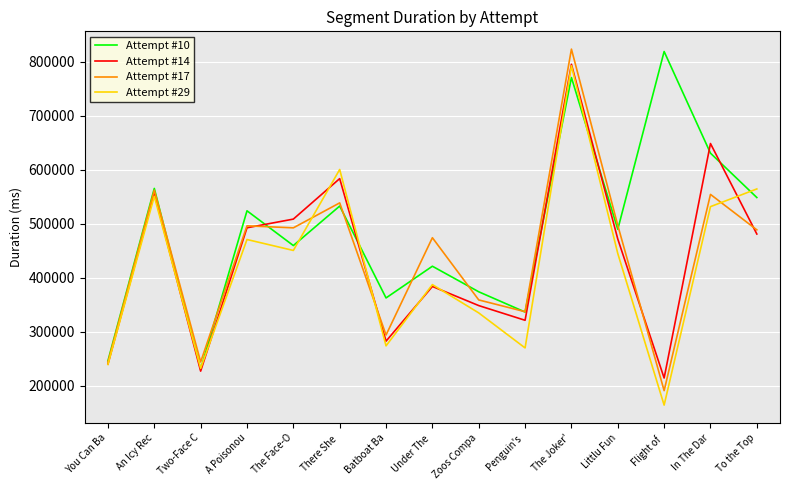

What is the average value of the Attempt #10 series?

487640